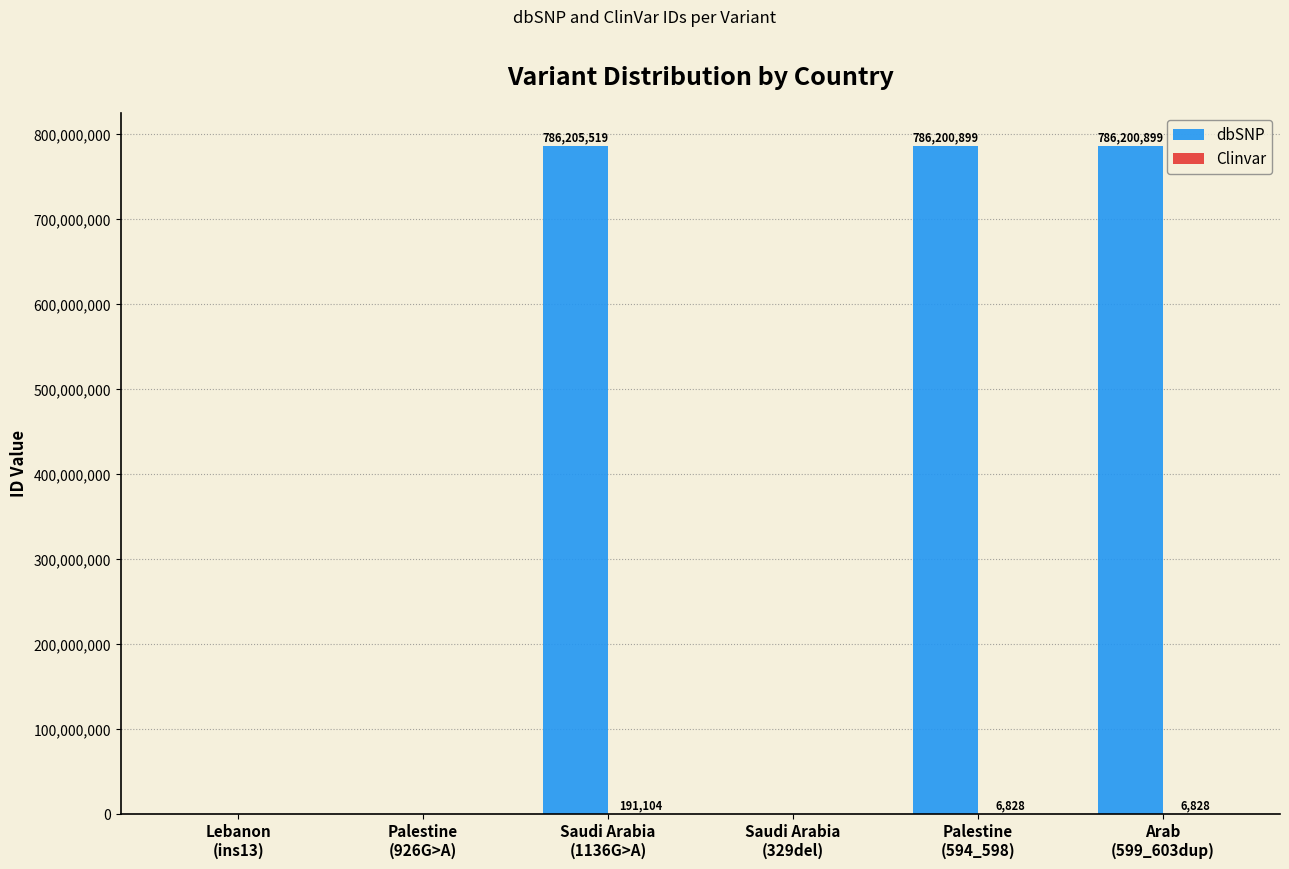

Which series has the largest range (max minus min)?

dbSNP